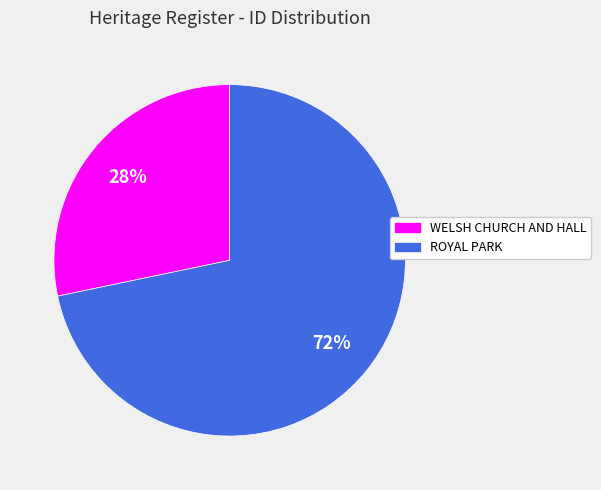

To the nearest percent, what percentage of the pie is ROYAL PARK?

72%